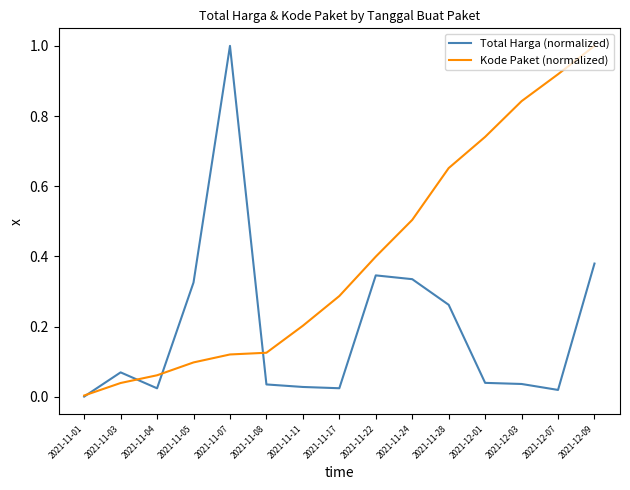

List the series in order of their overall mean, lowest first.

Total Harga (normalized), Kode Paket (normalized)